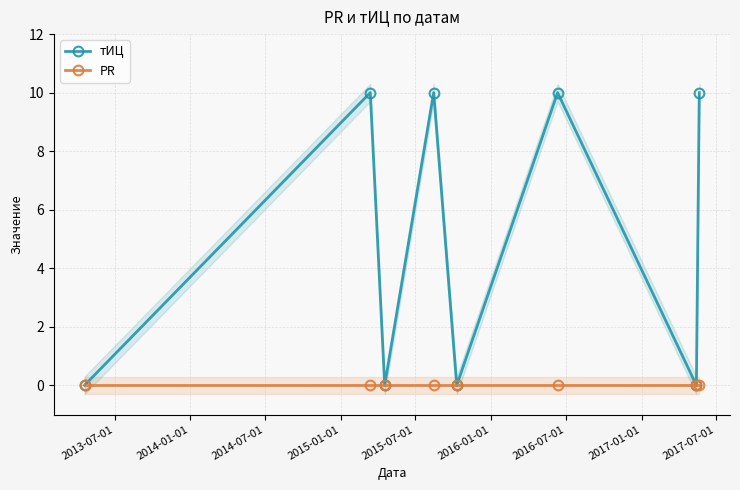

In тИЦ, how many points are lower than both neighbors (excluding endpoints)?

3